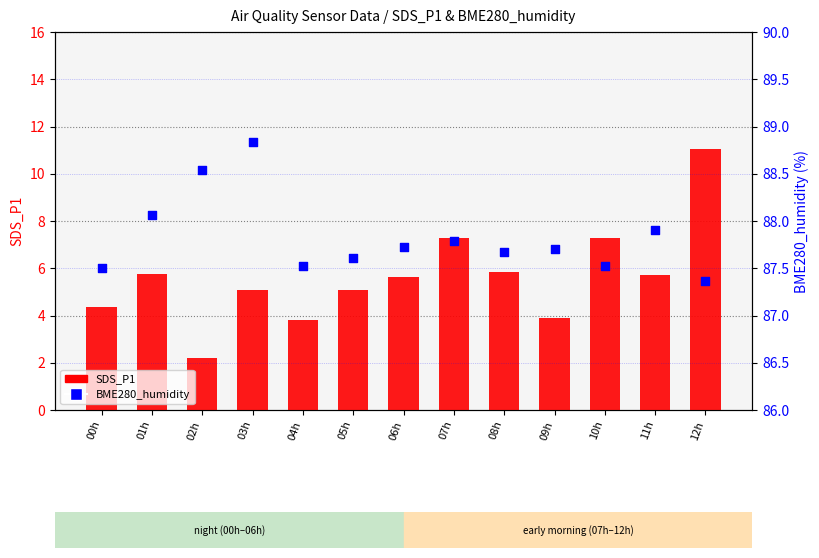

Which series reaches the minimum Y coordinate?

SDS_P1